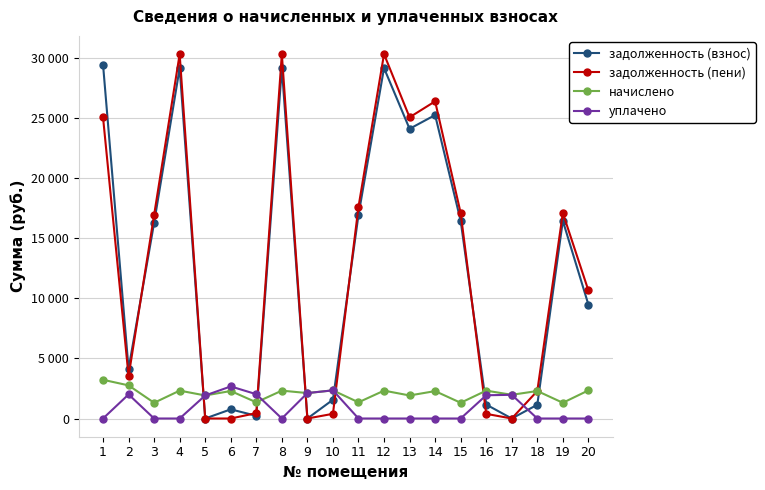

At 15, list the series in order from largest to smallest.

задолженность (пени), задолженность (взнос), начислено, уплачено